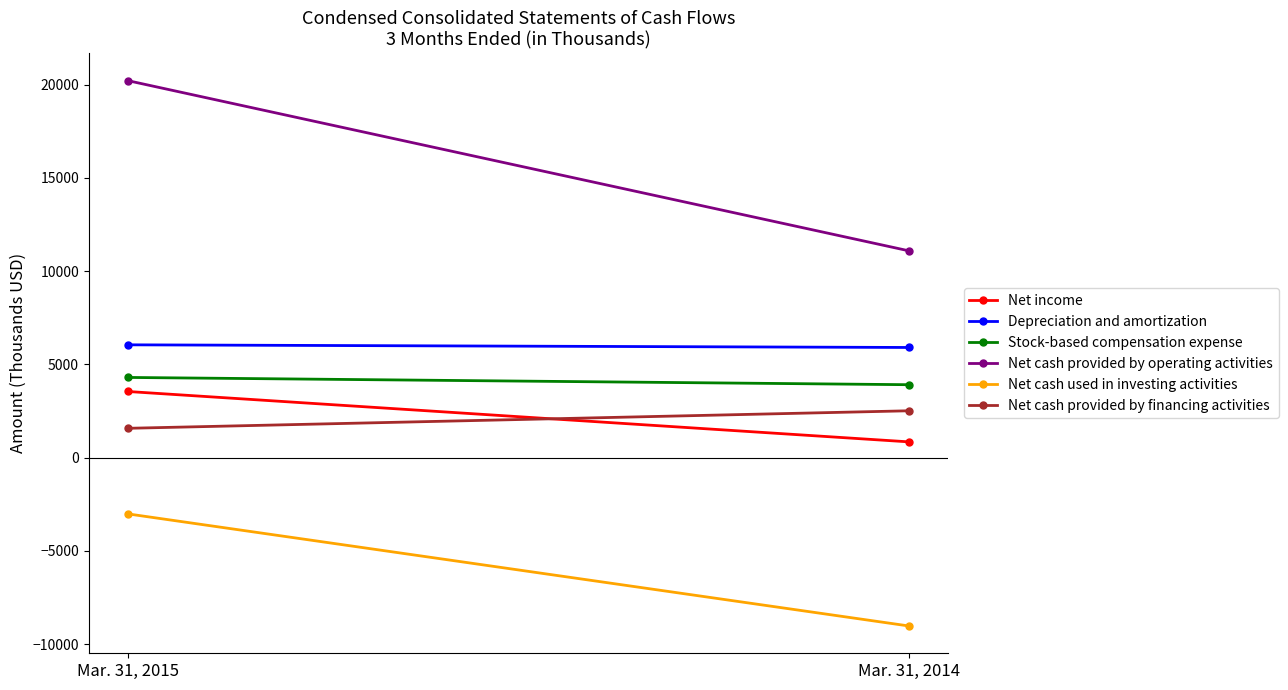

Count the number of data series in this chart.

6